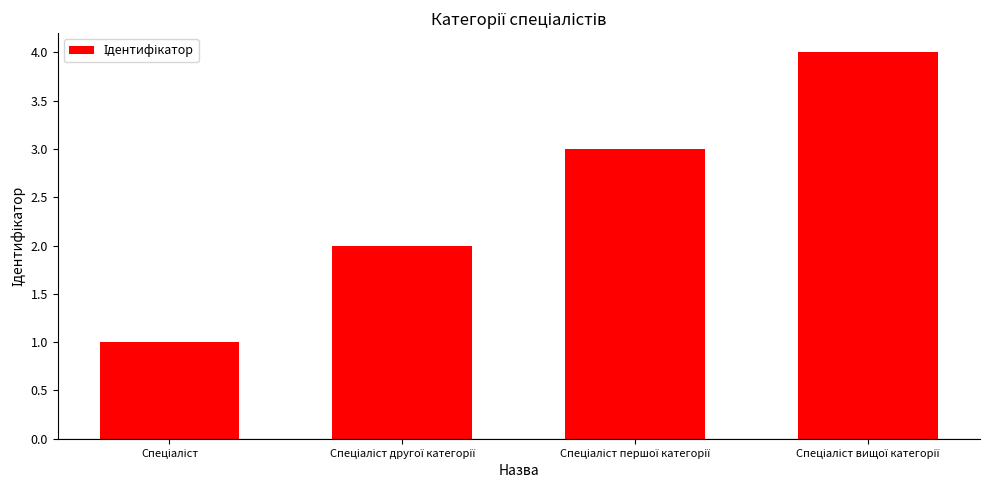

What is the difference between the maximum and minimum values?

3